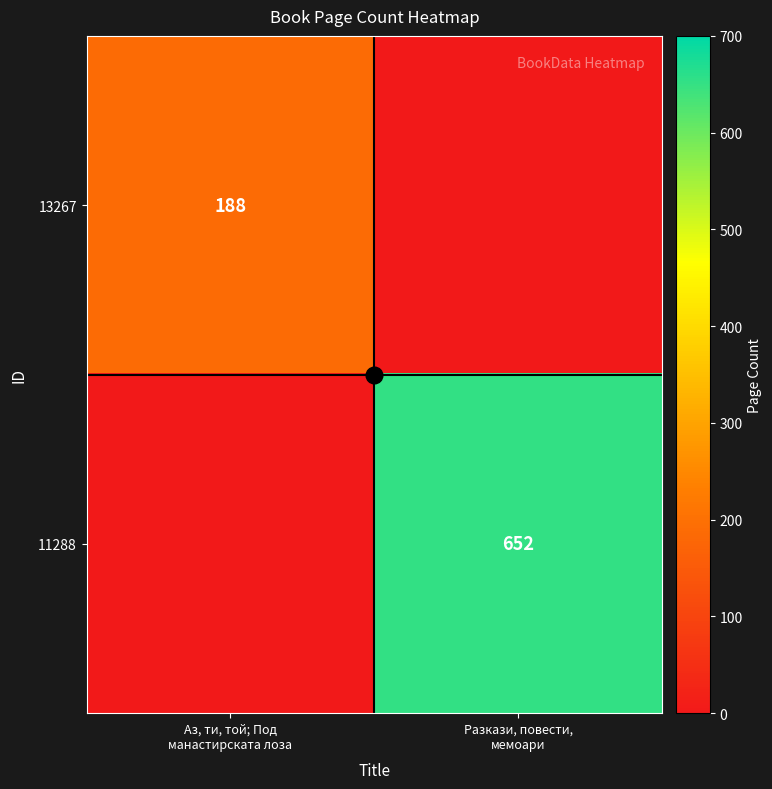

Rank the series by their maximum value, from lowest to highest.

13267, 11288